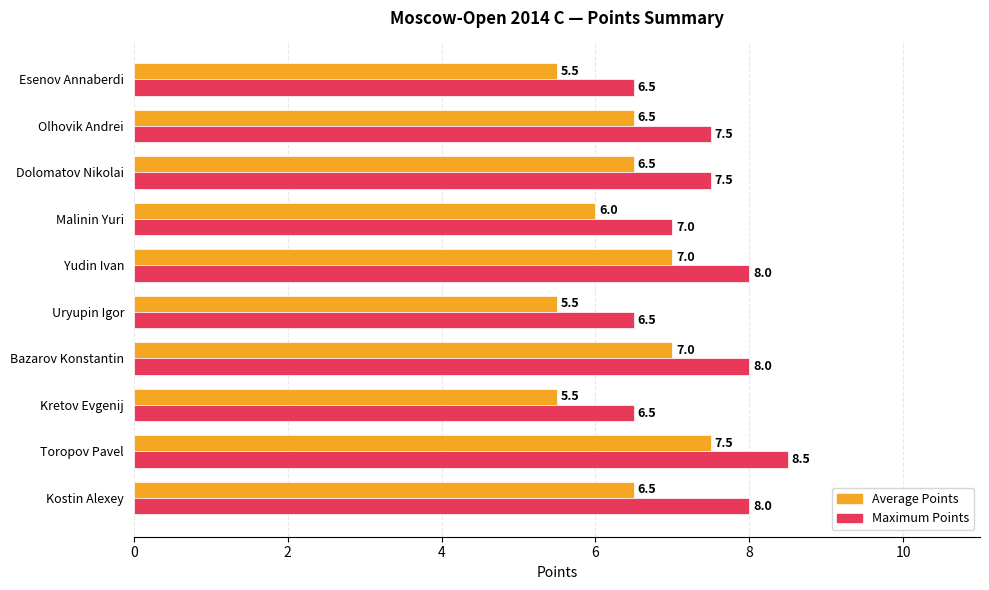

The Average Points series shows 6.0 at Malinin Yuri. True or false?

True